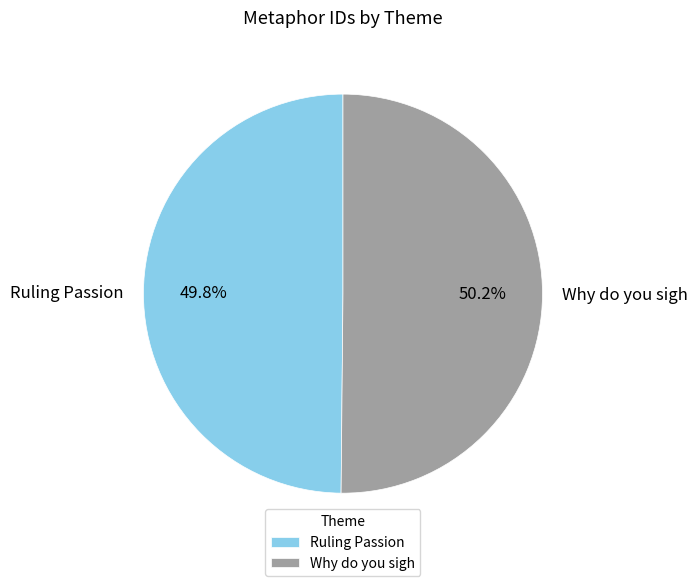

How many slices are in this pie chart?

2